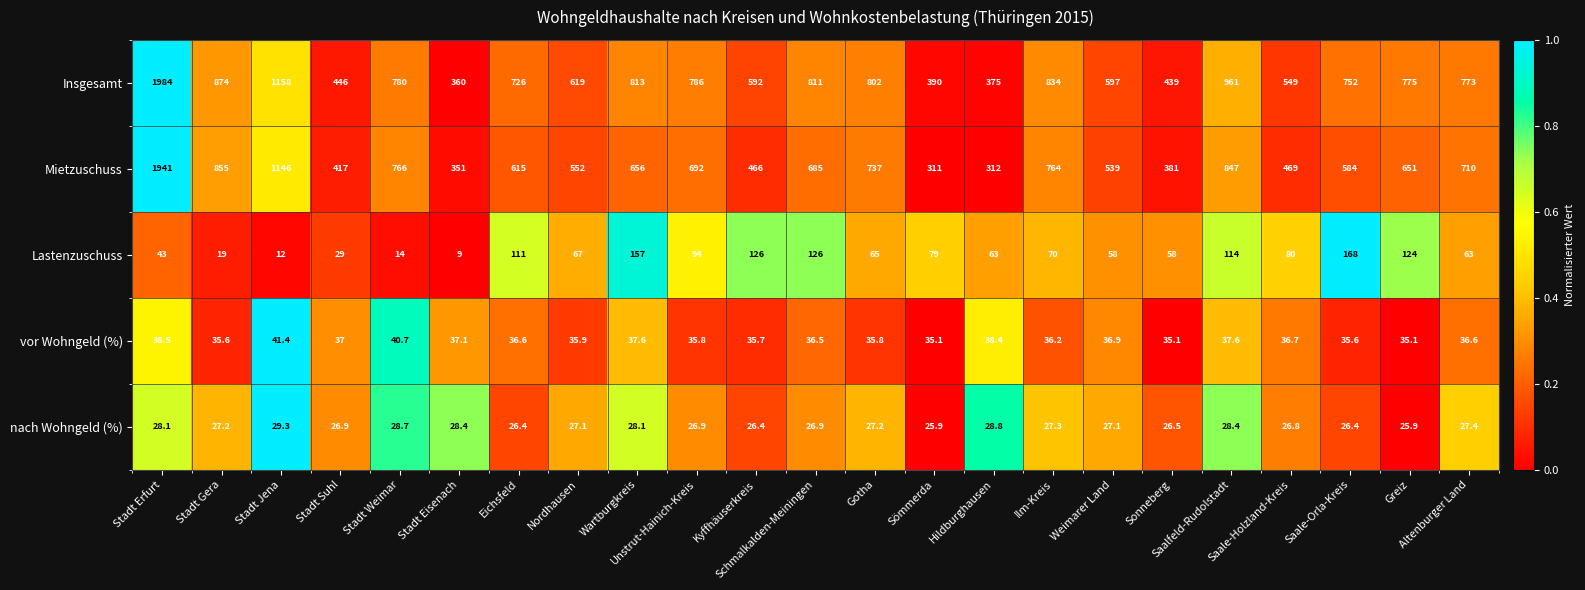

What is the difference between the second highest and minimum values in the Mietzuschuss series?

835.0